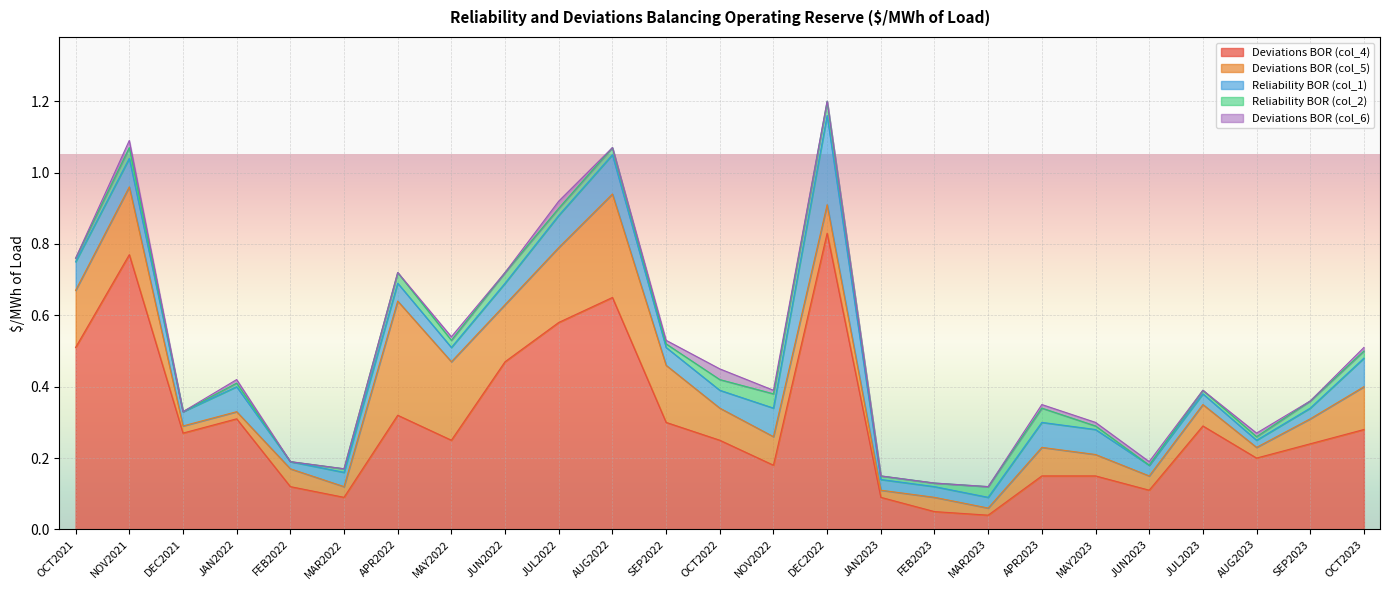

At which label does Deviations BOR (col_4) reach its peak?

DEC2022